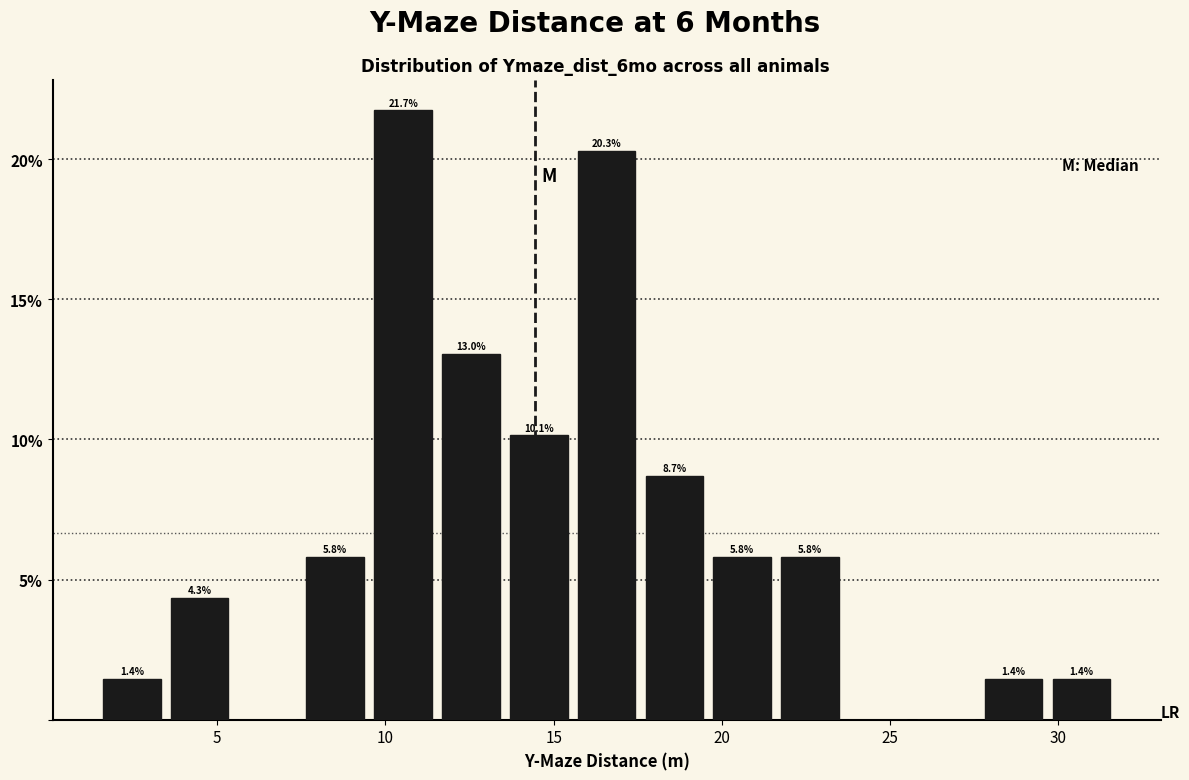

Over which range of the x-axis is the bar tallest?

9.5 to 11.5